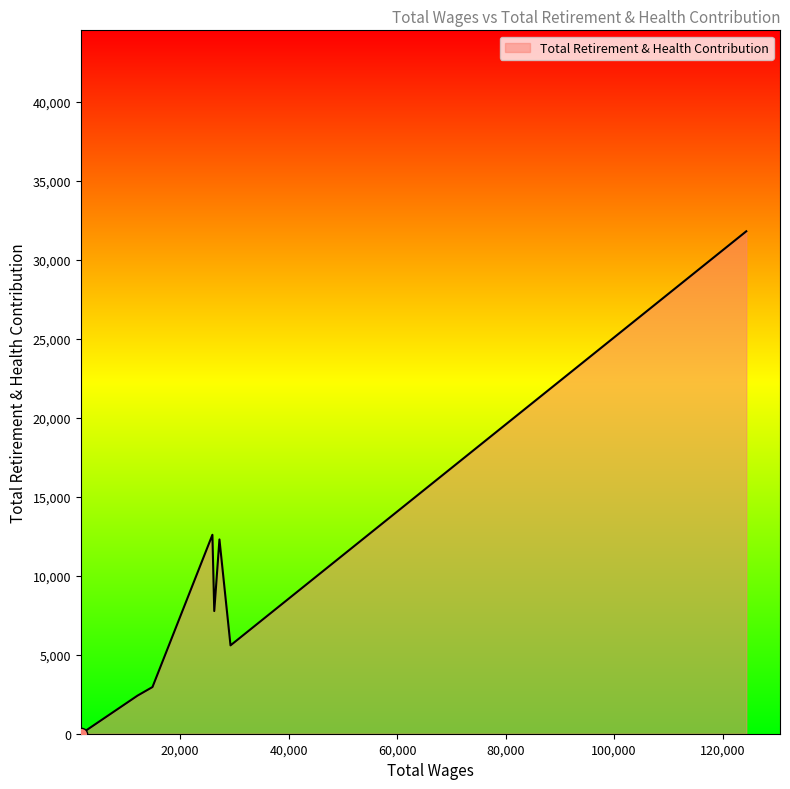

What is the maximum value shown in the chart?

31791